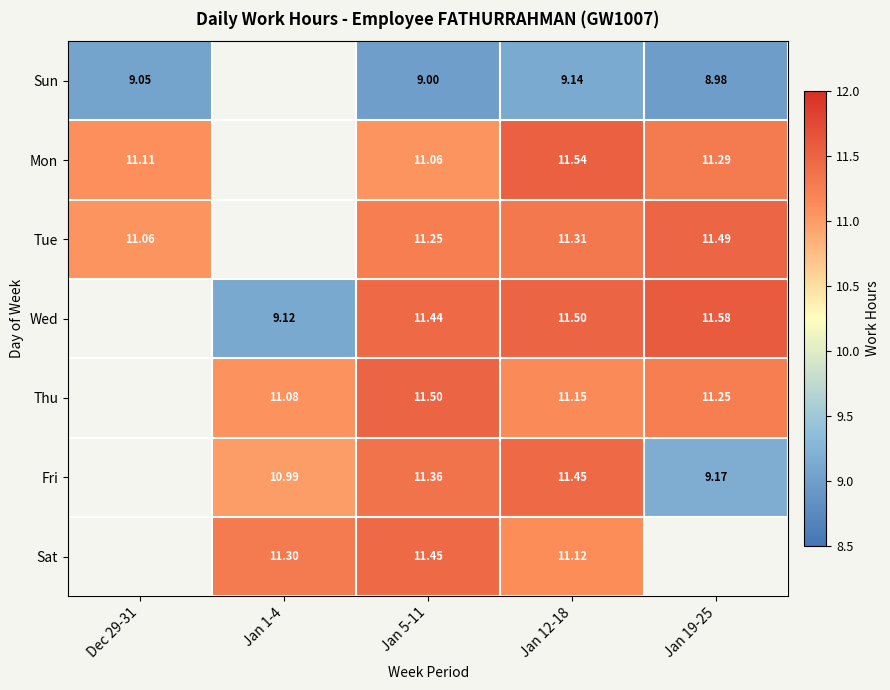

Is the value of Mon at Jan 12-18 greater than the value of Sun at Jan 19-25?

Yes